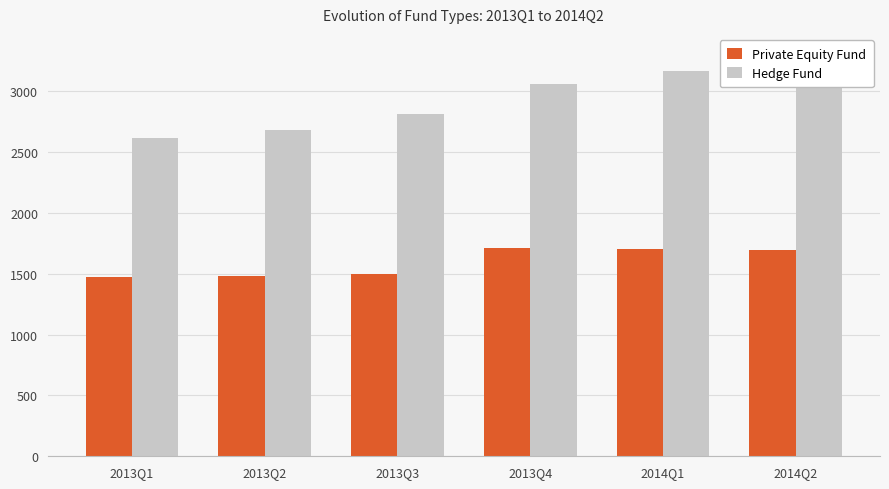

Is it true that Hedge Fund equals 2612 at 2013Q1?

True